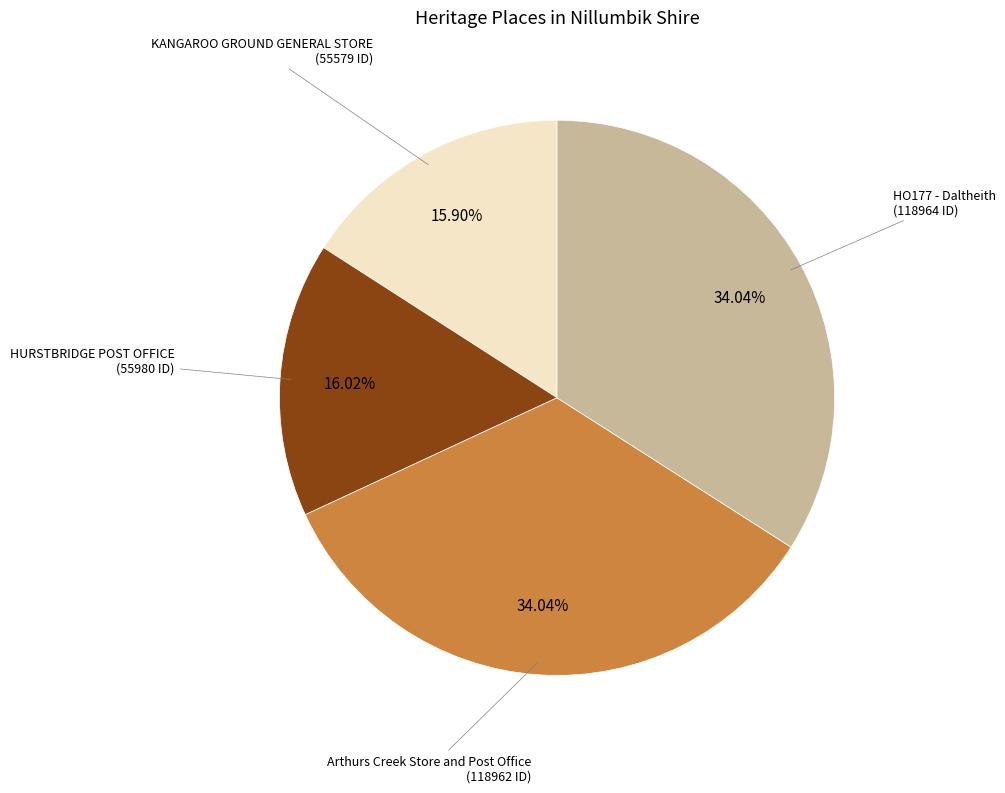

Count the number of slices in the pie.

4